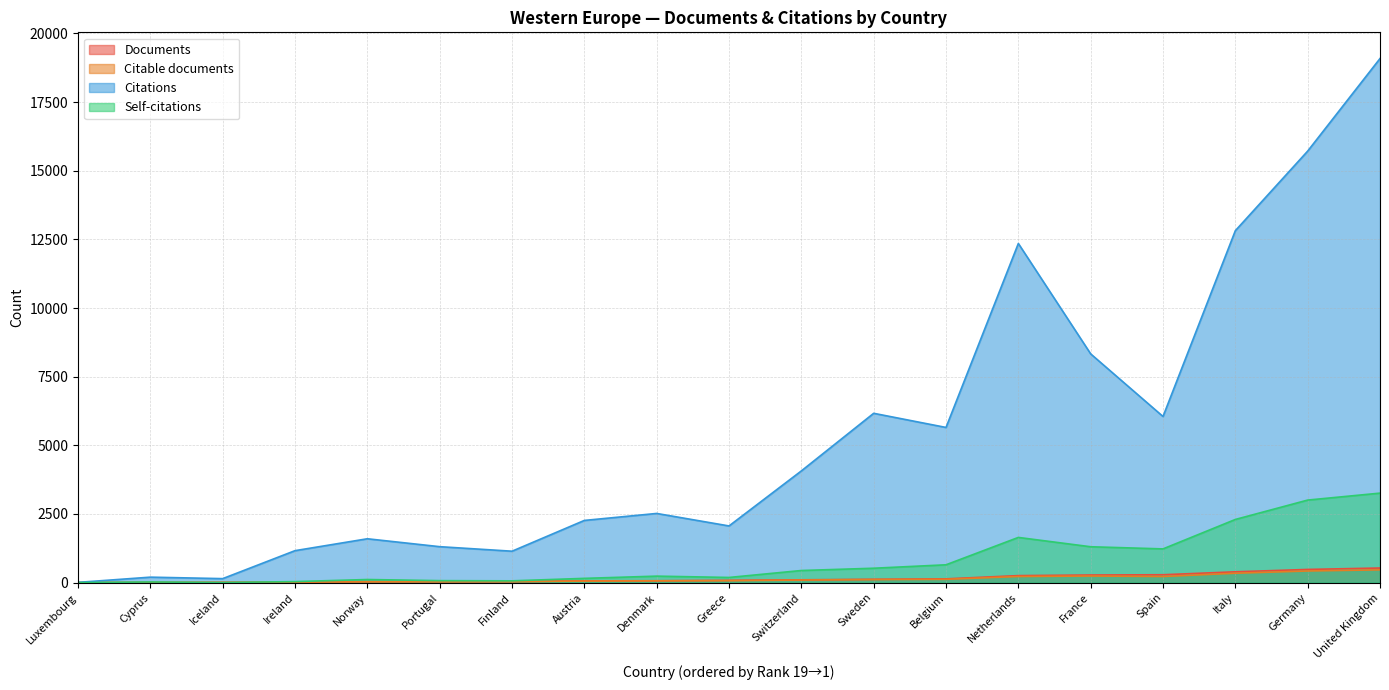

In Self-citations, how many points are higher than both neighbors (excluding endpoints)?

4